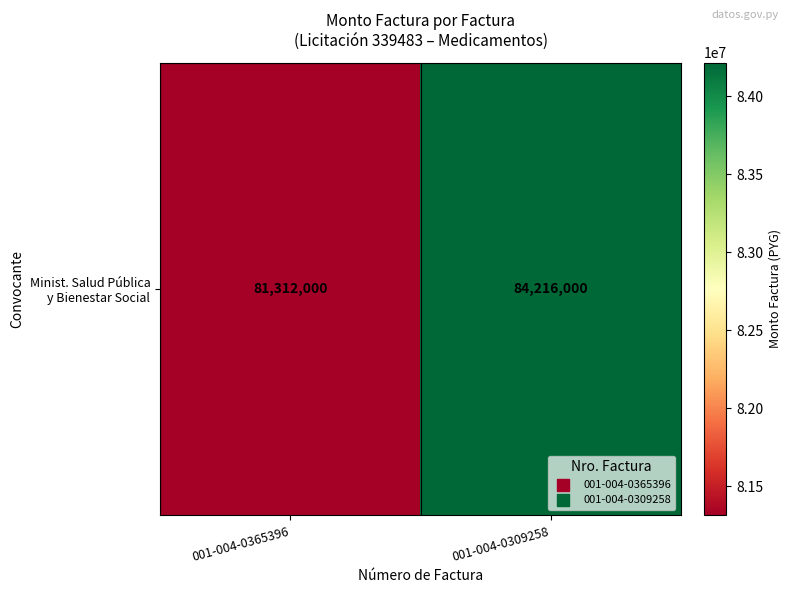

How many values are between 81312000 and 84216000?

2